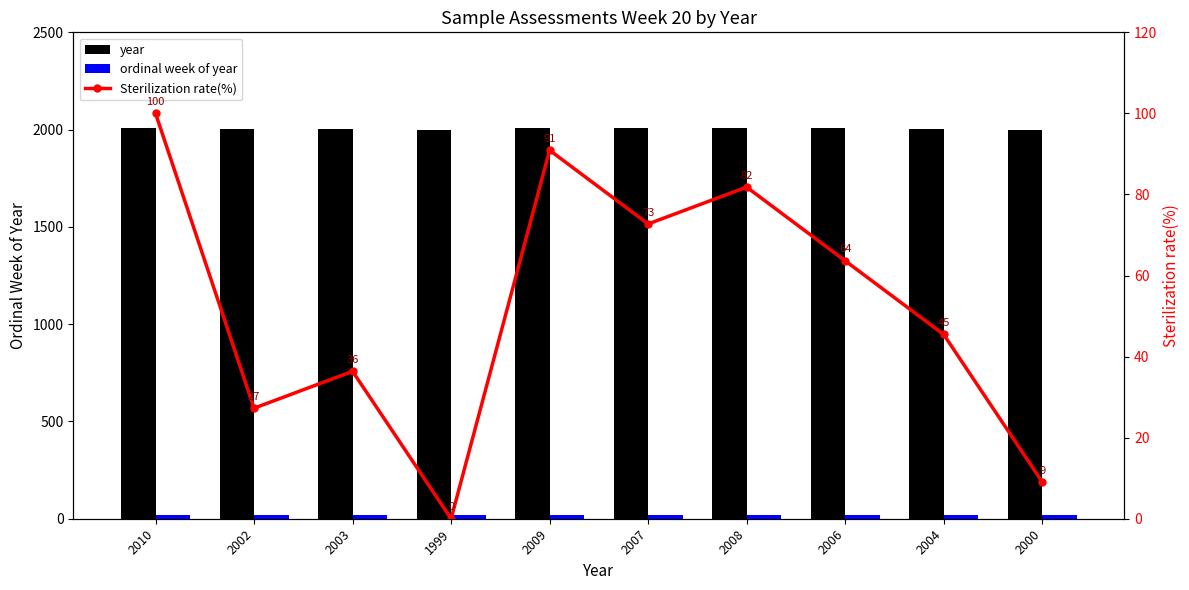

Reading left to right, extract all data points from this chart.

year: 2010.0	2002.0	2003.0	1999.0	2009.0	2007.0	2008.0	2006.0	2004.0	2000.0
ordinal week of year: 20.0	20.0	20.0	20.0	20.0	20.0	20.0	20.0	20.0	20.0
Sterilization rate(%): 100.0	27.3	36.4	0.0	90.9	72.7	81.8	63.6	45.5	9.1